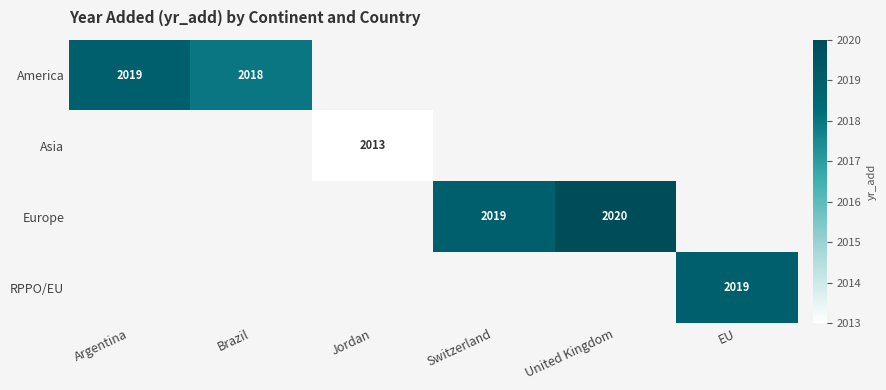

Count the number of categories in the chart.

6